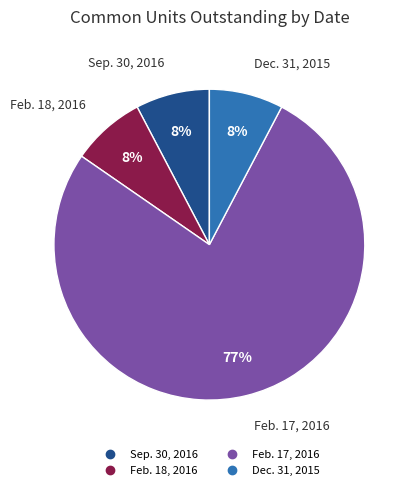

Does any single category account for the majority?

Yes